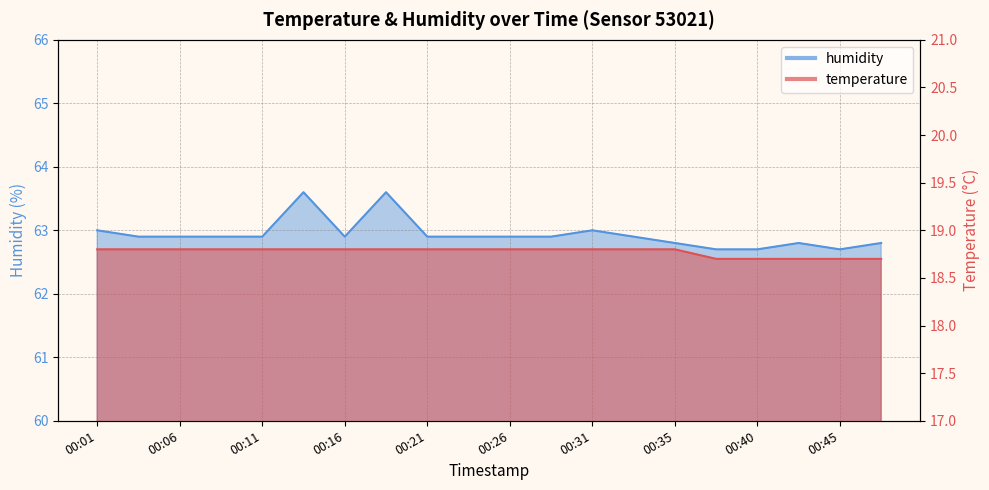

At 00:04, list the series in order from smallest to largest.

temperature, humidity